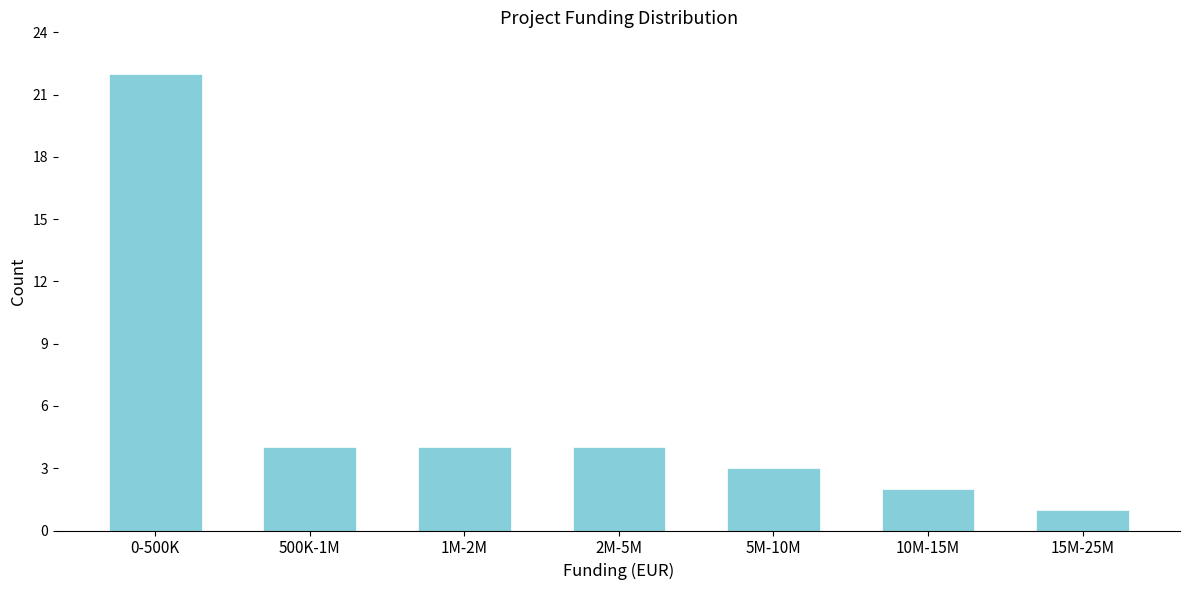

Reading right to left, what are all the values shown in this chart?

1	2	3	4	4	4	22